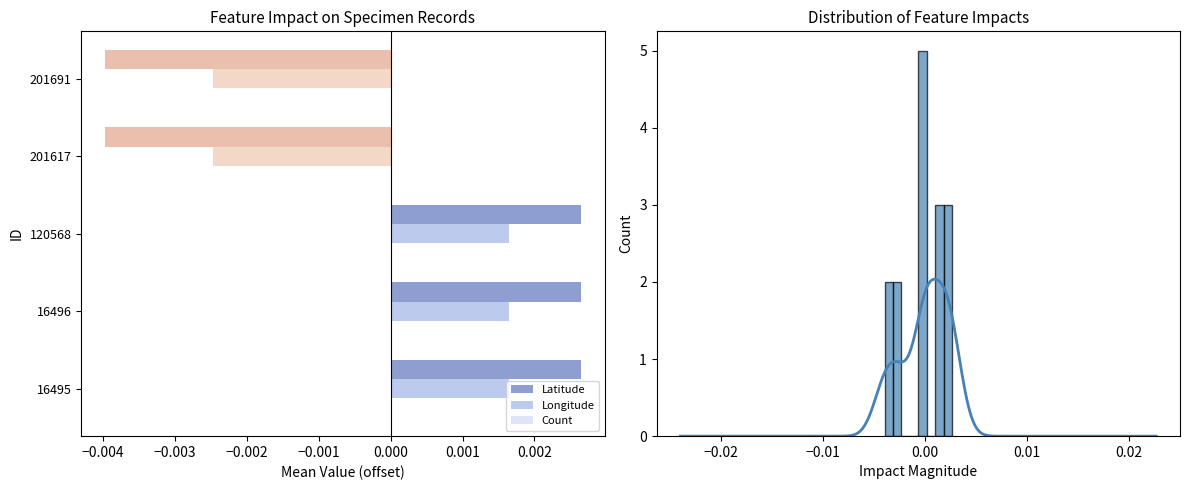

How many values in Longitude are below zero?

2